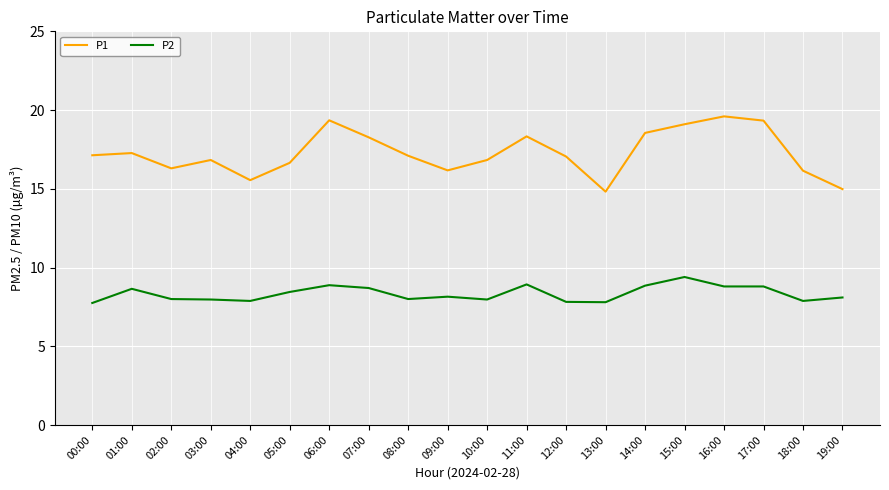

Does the chart display data point markers on the line(s)?

No